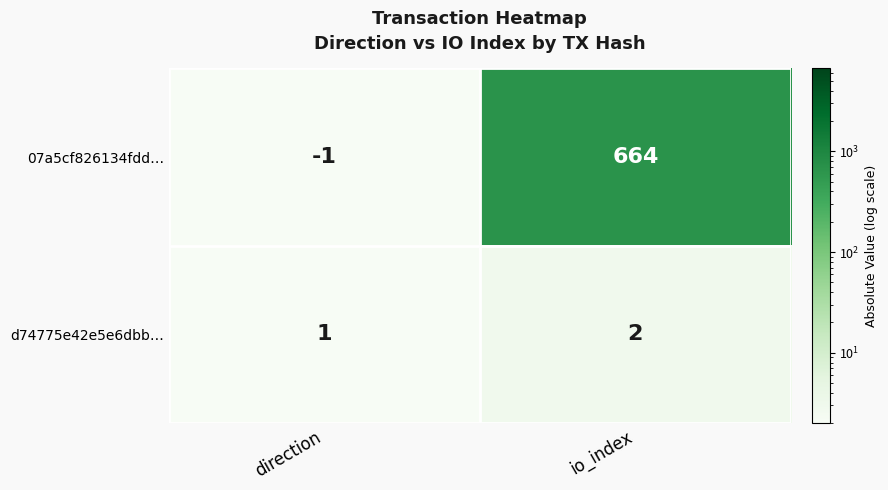

At which category is the sum across all series the highest?

io_index